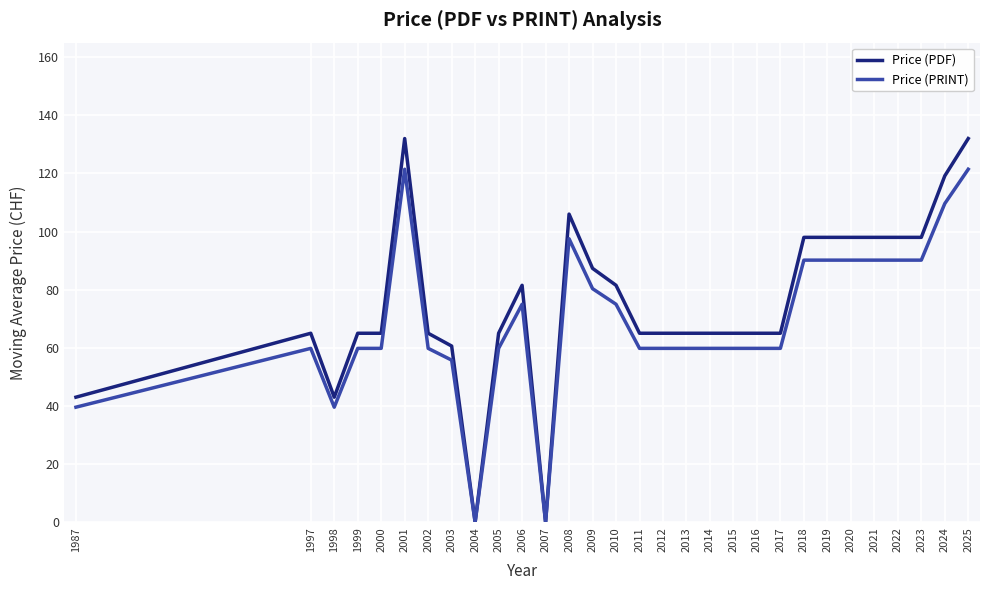

What are all the series names shown in the legend?

Price (PDF), Price (PRINT)